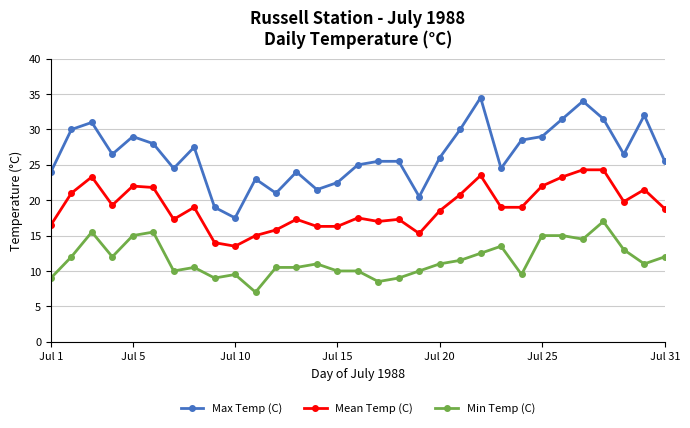

What are all the series names shown in the legend?

Max Temp (C), Mean Temp (C), Min Temp (C)